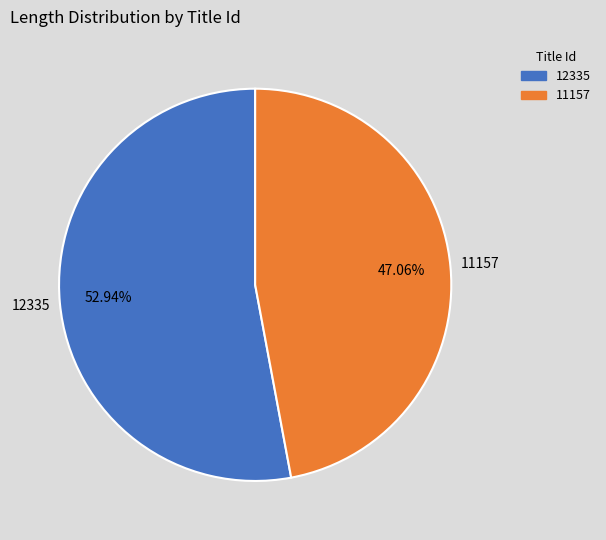

To the nearest percent, what is the average slice percentage?

50%